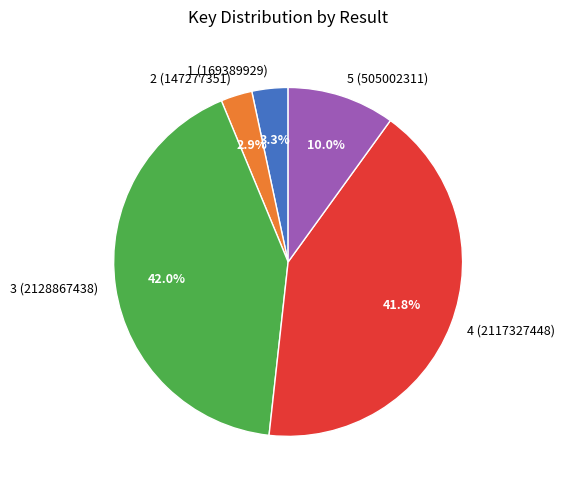

How much of the chart is everything except 4 (2117327448)?

58.2%